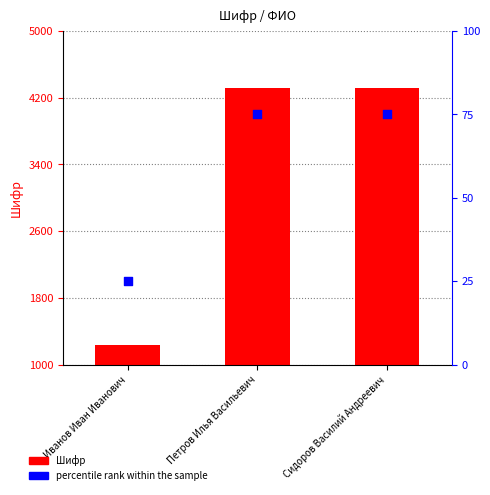

Which series contains the highest Y value?

Шифр